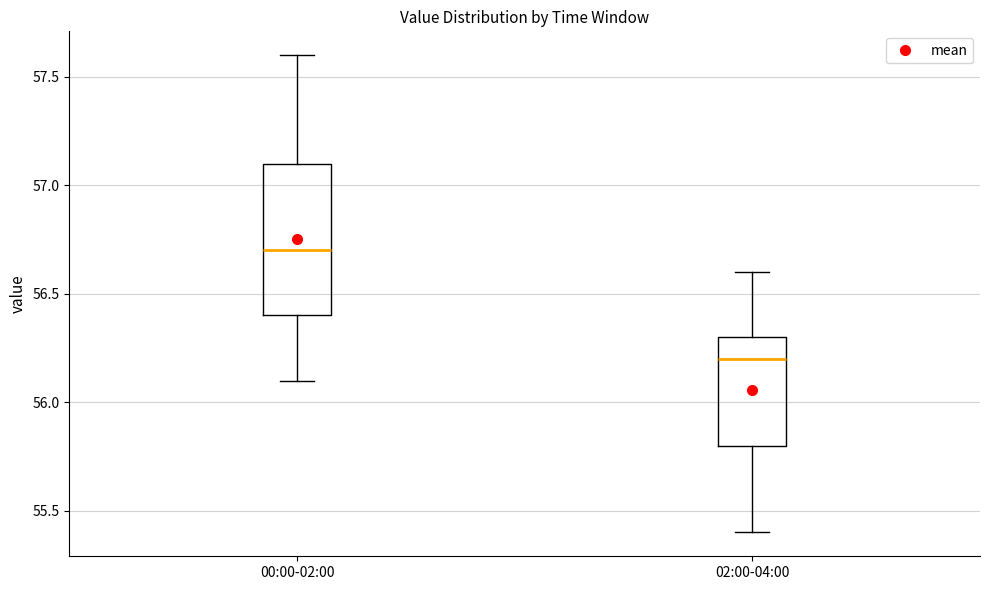

Comparing the boxes themselves (not the whiskers), which one is the tallest?

00:00-02:00